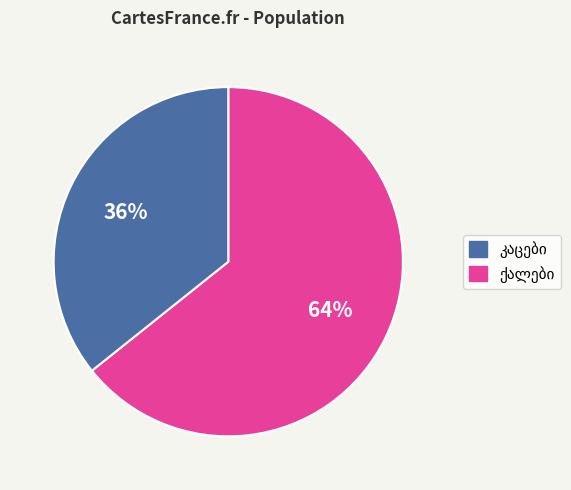

Does any single category account for the majority?

Yes